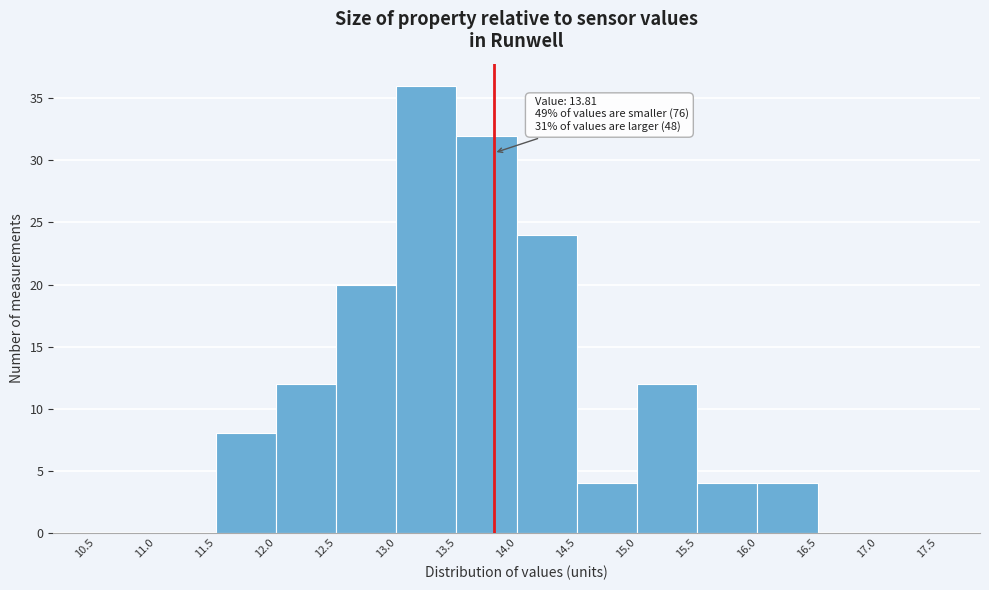

Which range on the x-axis has the tallest bar?

13.0 to 13.5